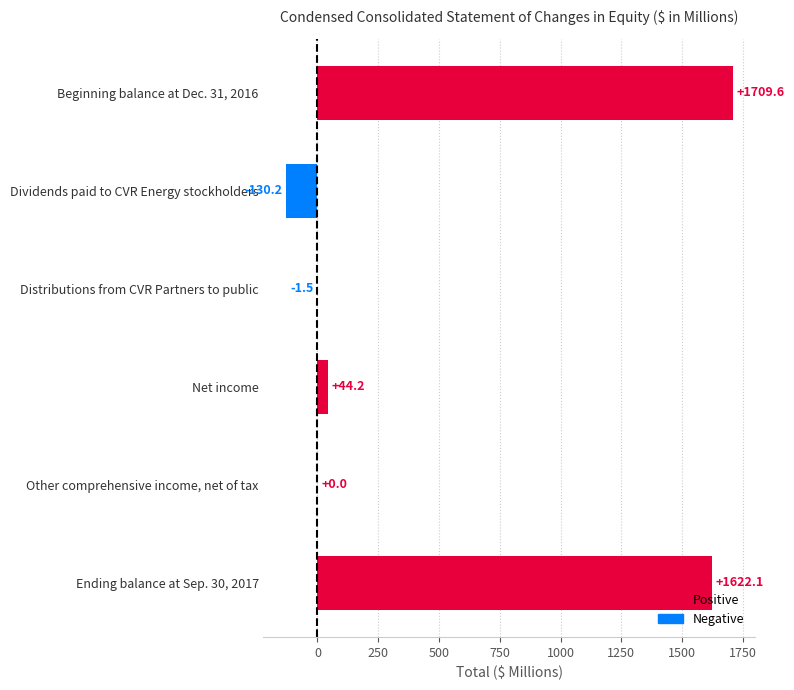

The value at Ending balance at Sep. 30, 2017 is 2657.8. True or false?

False